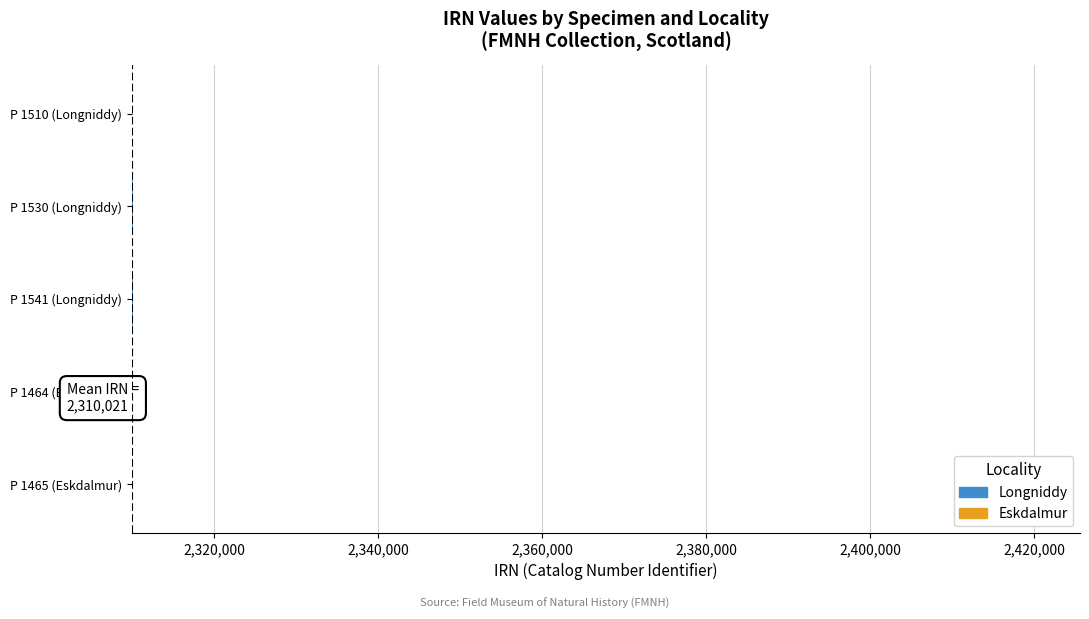

Rank the categories by value from lowest to highest.

P 1464 (Eskdalmur), P 1465 (Eskdalmur), P 1510 (Longniddy), P 1530 (Longniddy), P 1541 (Longniddy)